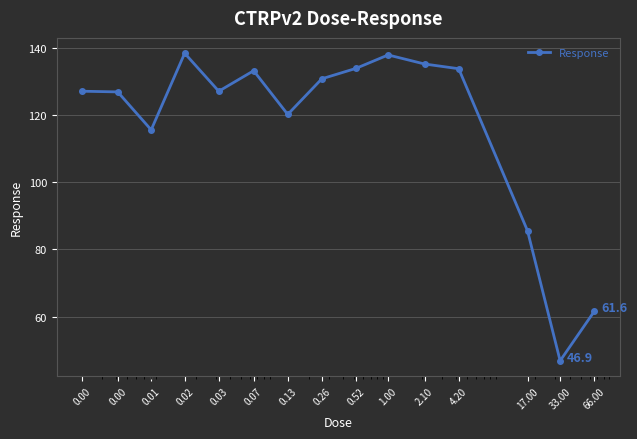

What is the difference between the maximum and minimum values?

91.5